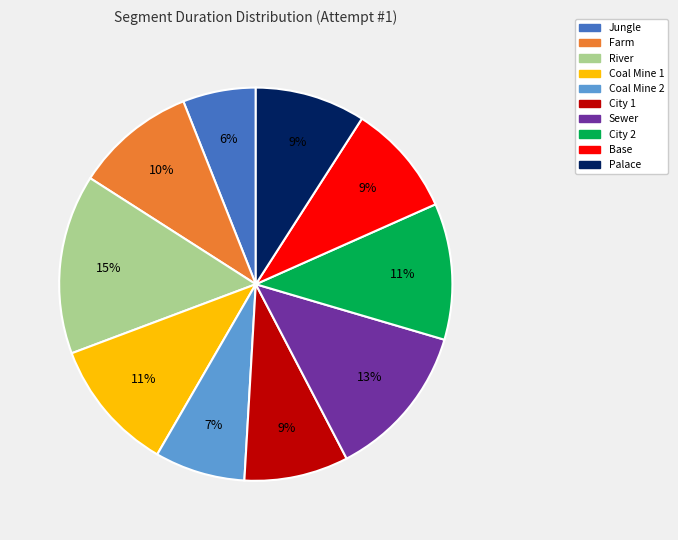

Combined, do Sewer and City 1 account for over 50%?

No